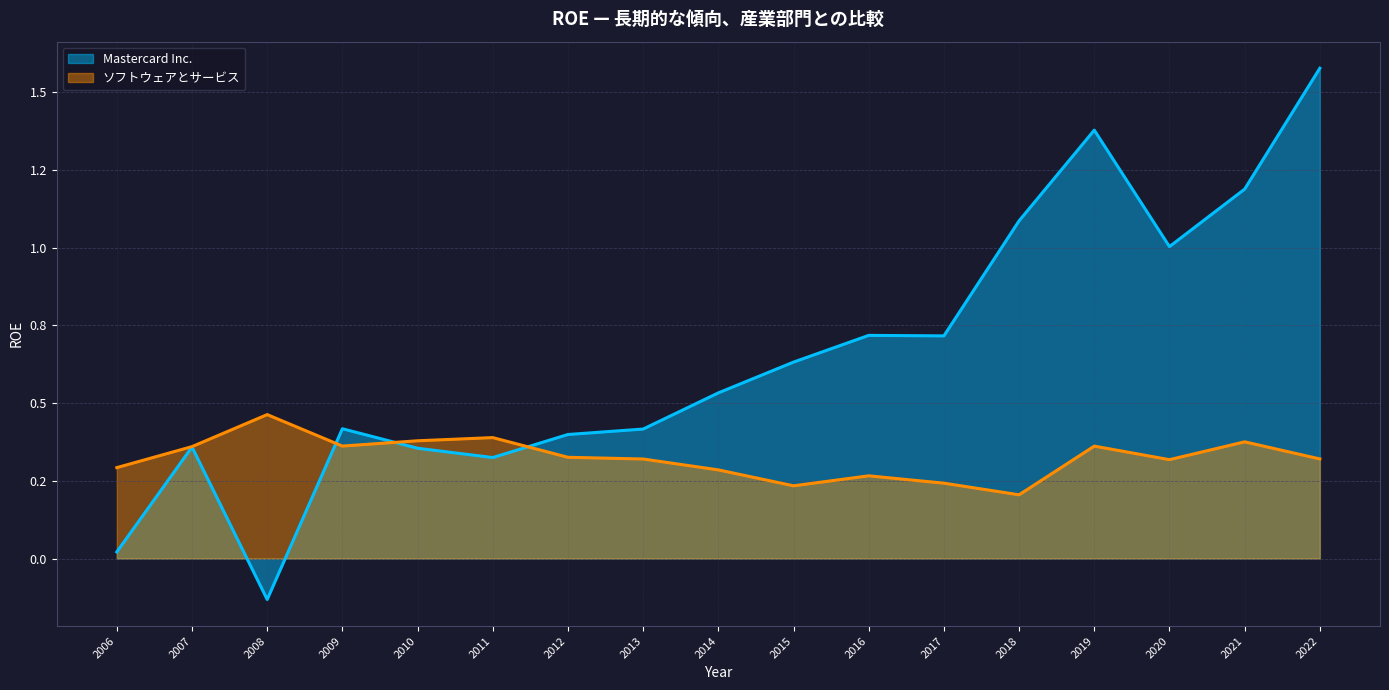

Where is the first local minimum for ソフトウェアとサービス?

2009